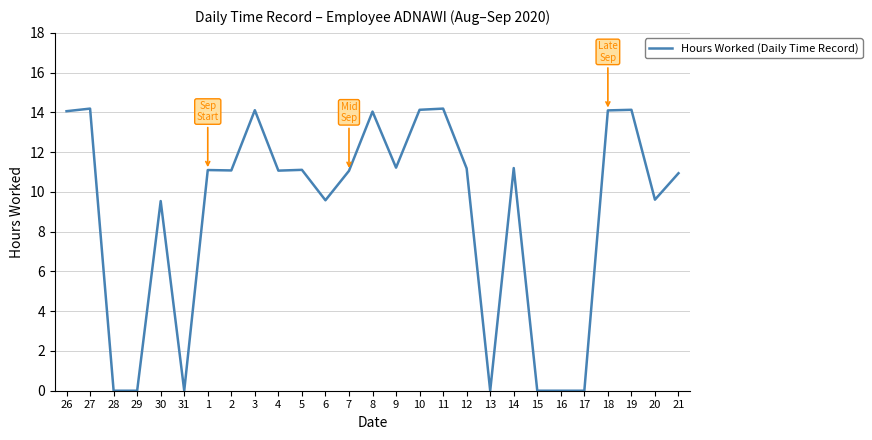

What is the greatest value displayed?

14.2